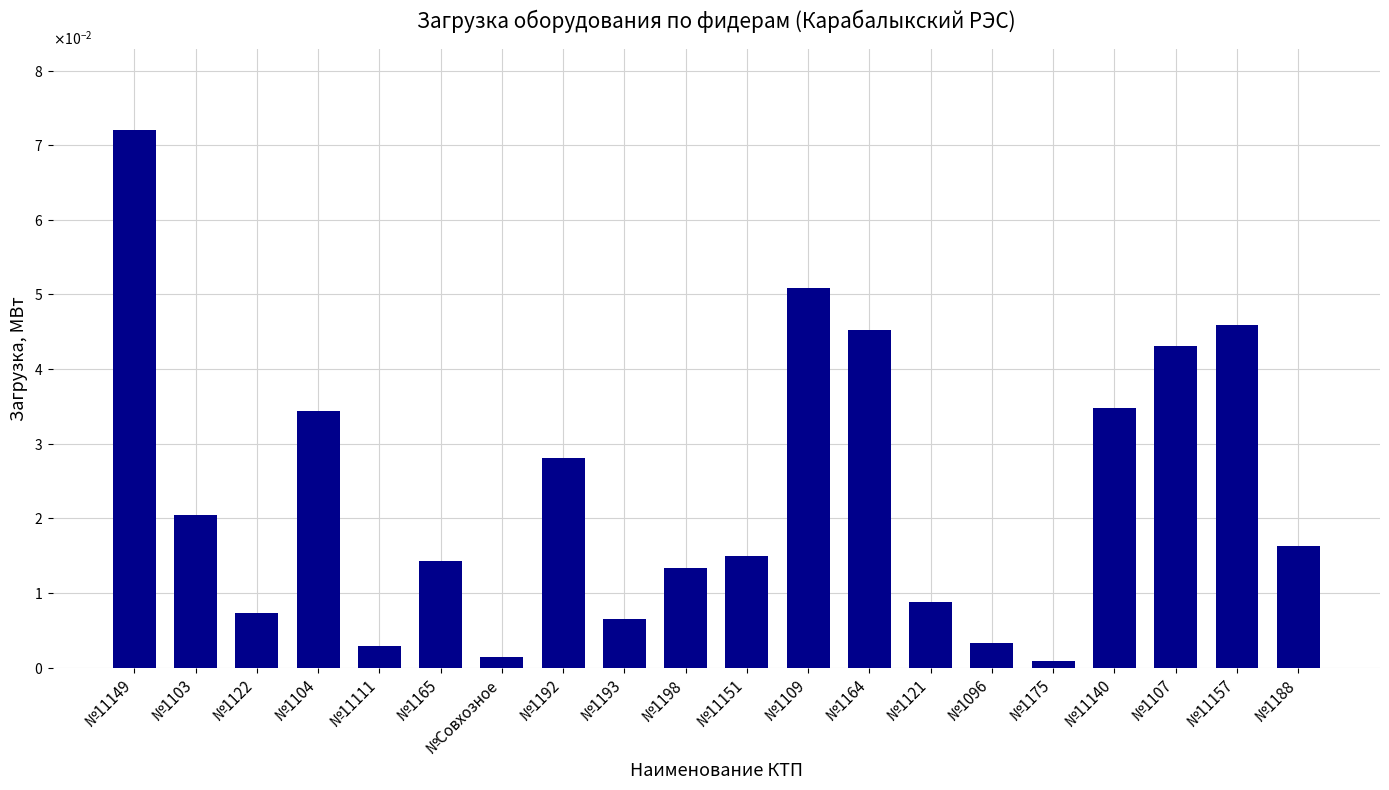

Does the chart contain any negative values?

No